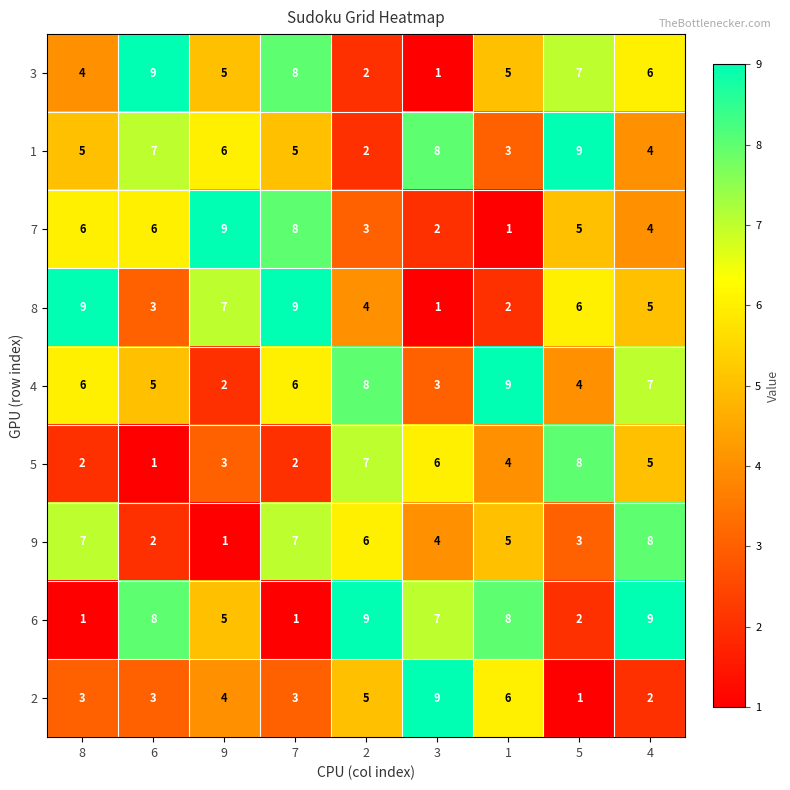

What is the sum of the 7 values at 1 and 6?

7